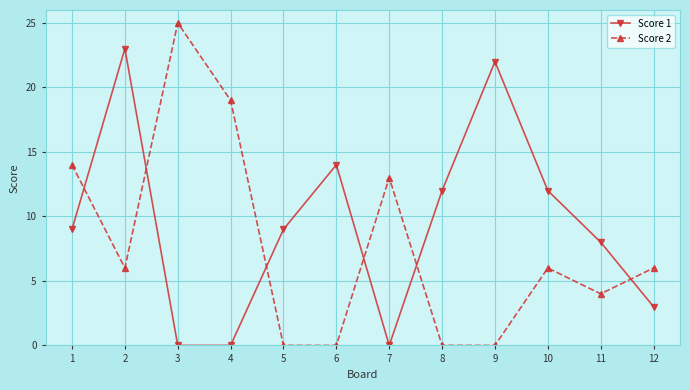

Which series changed the most between 2 and 6?

Score 1